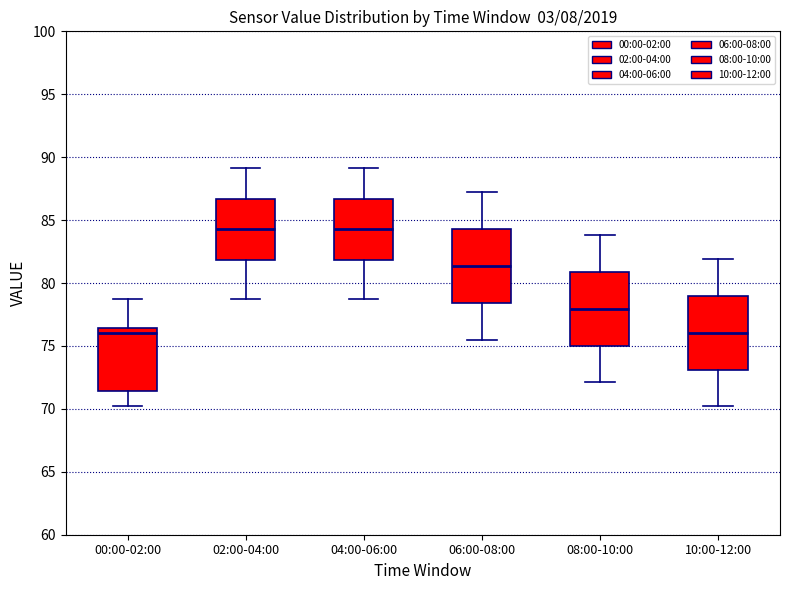

Where is the lower edge of the box for 08:00-10:00 on the y-axis? The values are not printed on the chart, so give them approximately, as read against the axis.

75.0